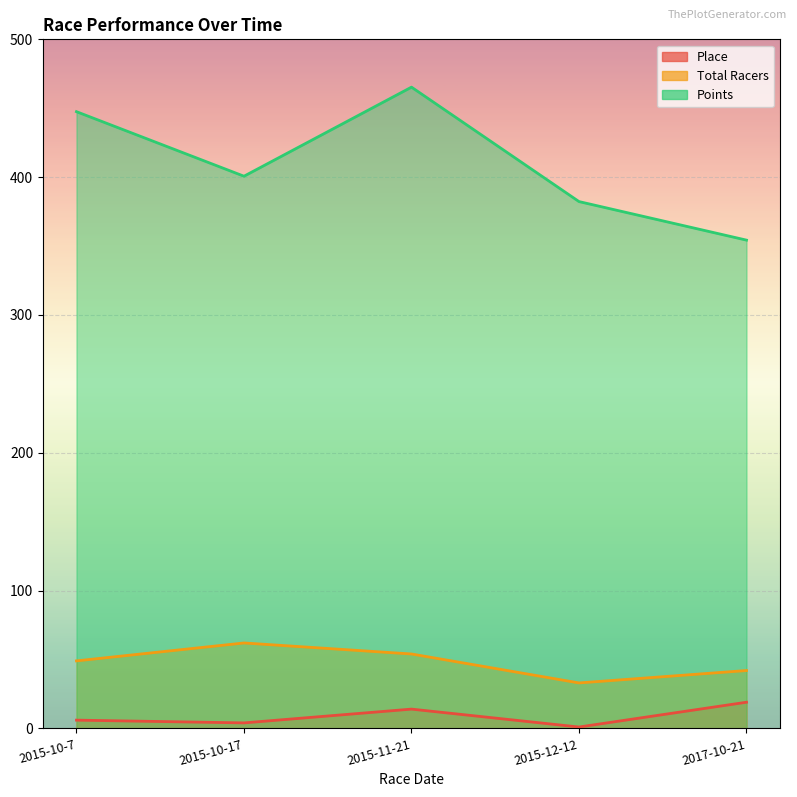

What is the difference between the maximum and second lowest values in the Place series?

15.0